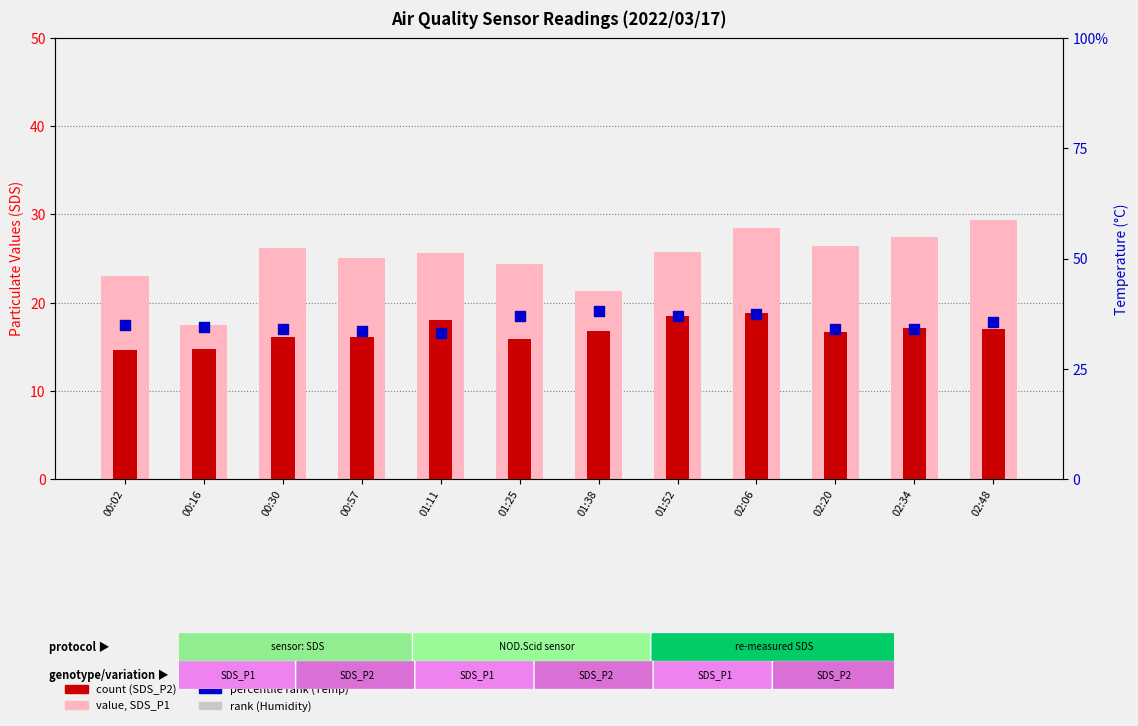

What are all the series names shown in the legend?

value, SDS_P1, count, SDS_P2, percentile rank (Temp)